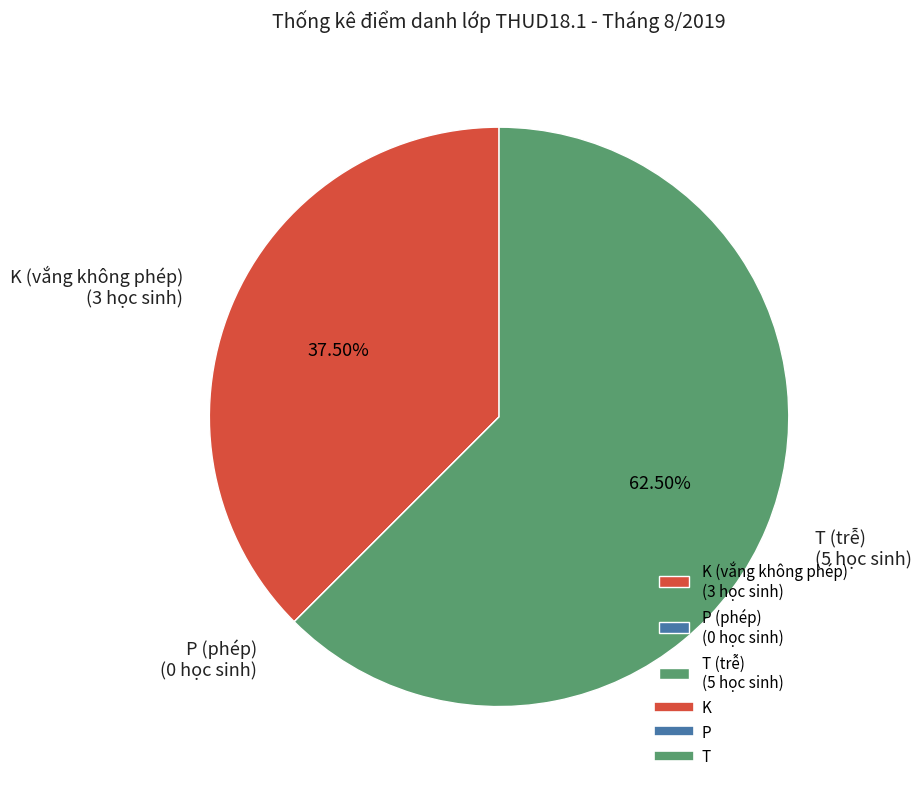

Approximately how many times larger is the value at T (trễ) (5 học sinh) compared to K (vắng không phép) (3 học sinh)?

1.7